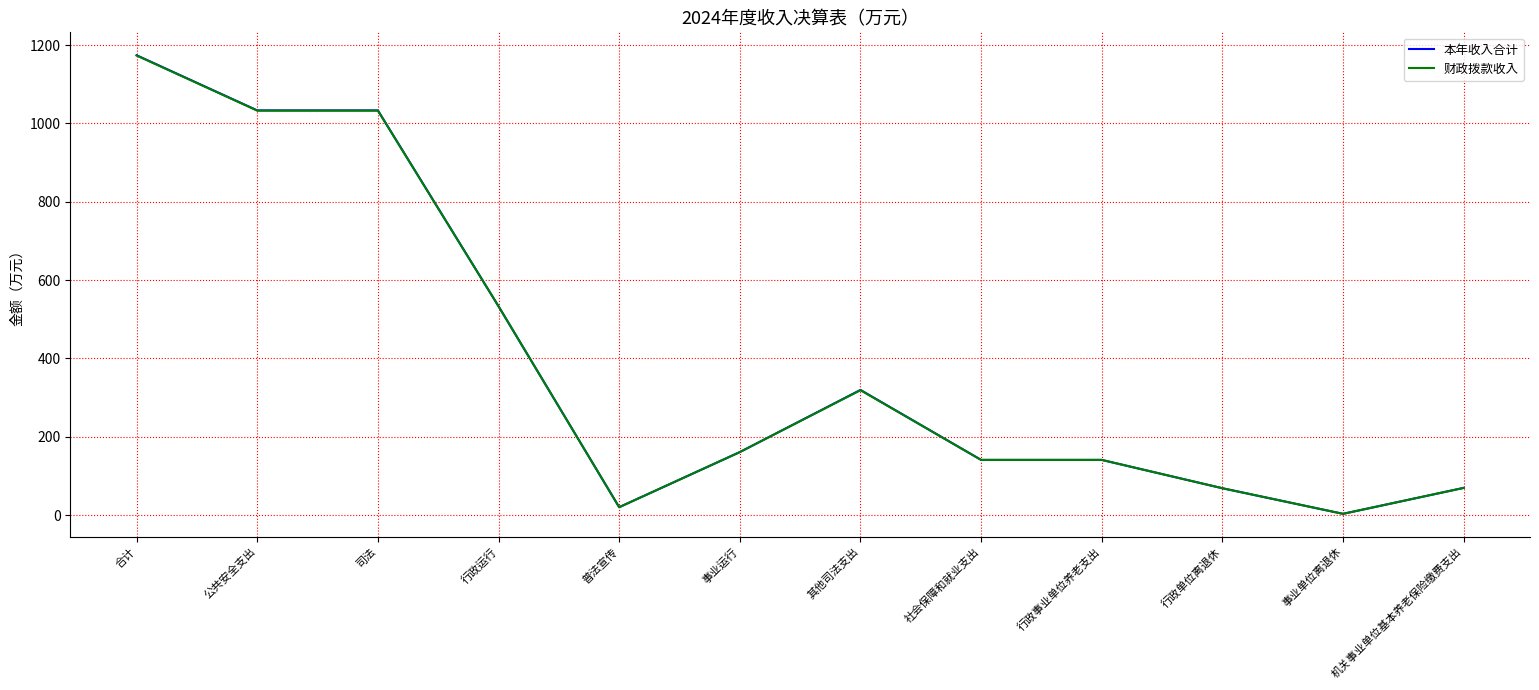

At which label is 本年收入合计 closest to 588?

行政运行